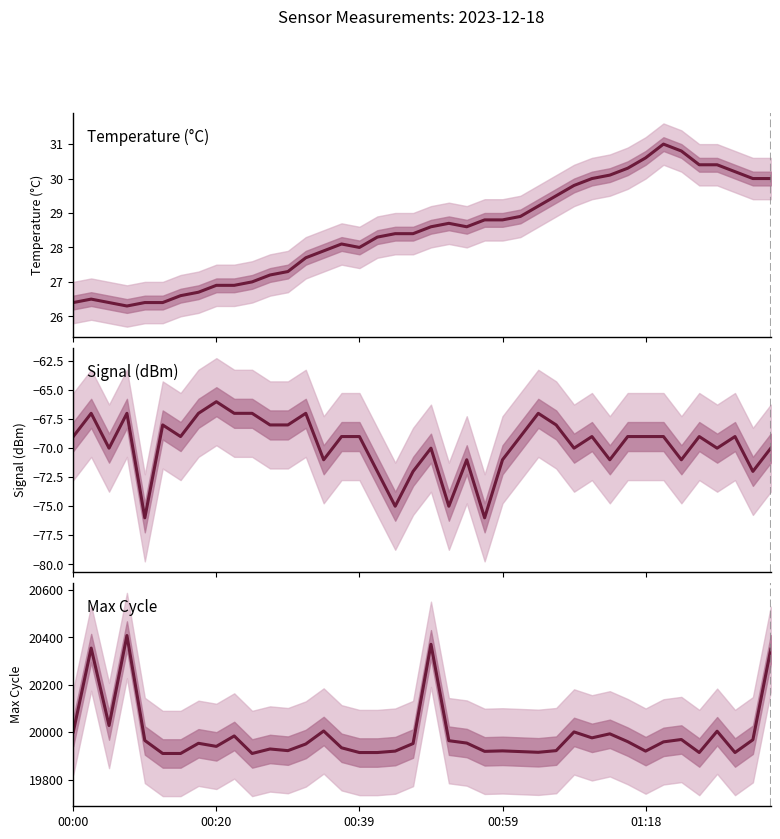

True or false: Temperature (°C) has more than 1 interior local peaks.

True